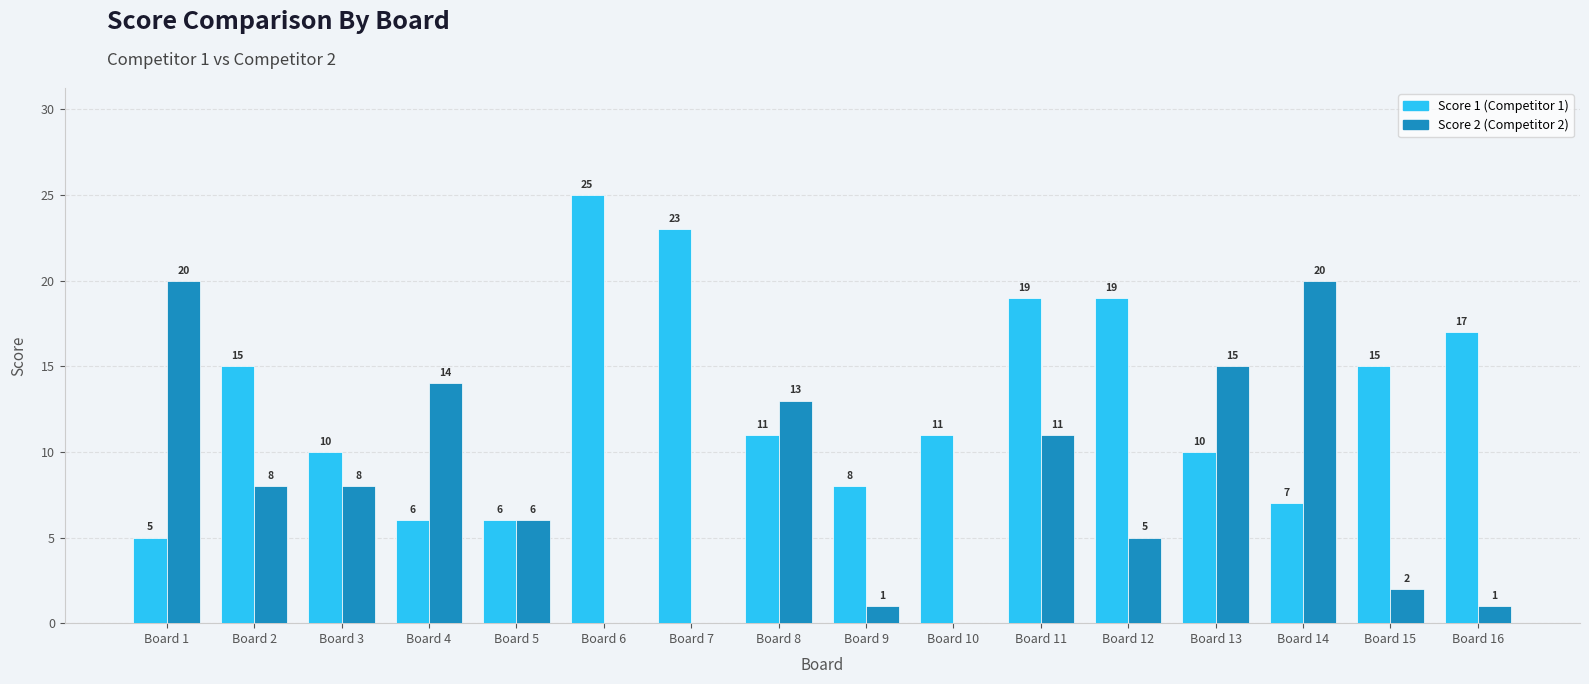

At which category does the chart reach its peak across all series?

Board 6